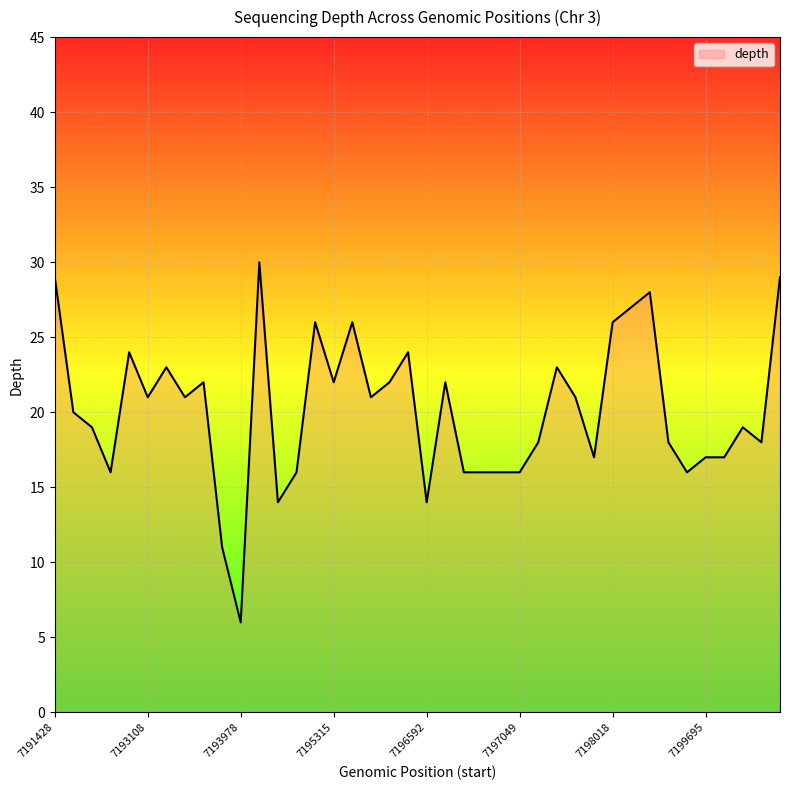

Does the chart display data point markers on the line(s)?

No